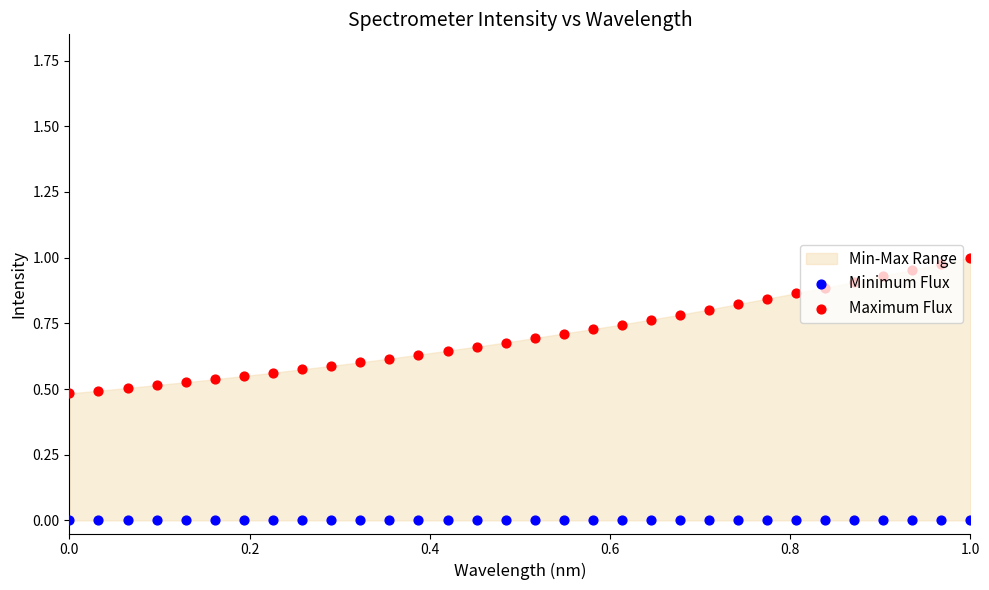

At how many categories does at least one series exceed 0?

32